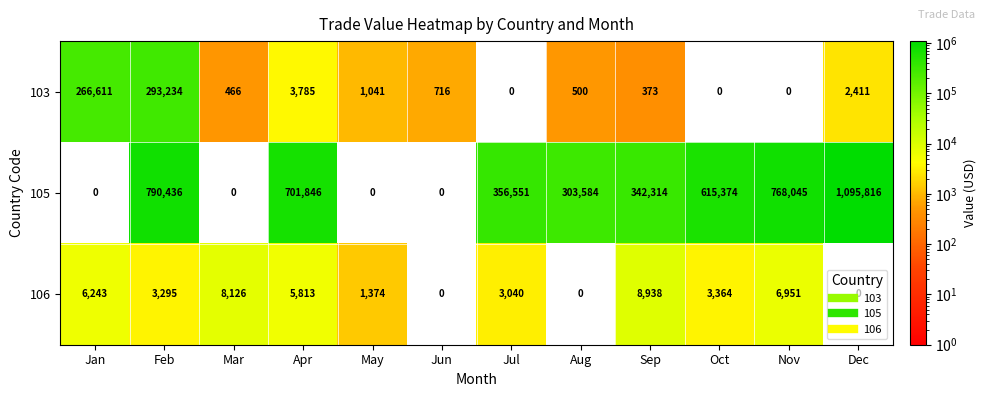

What is the difference between the maximum and minimum values in the 103 series?

293234